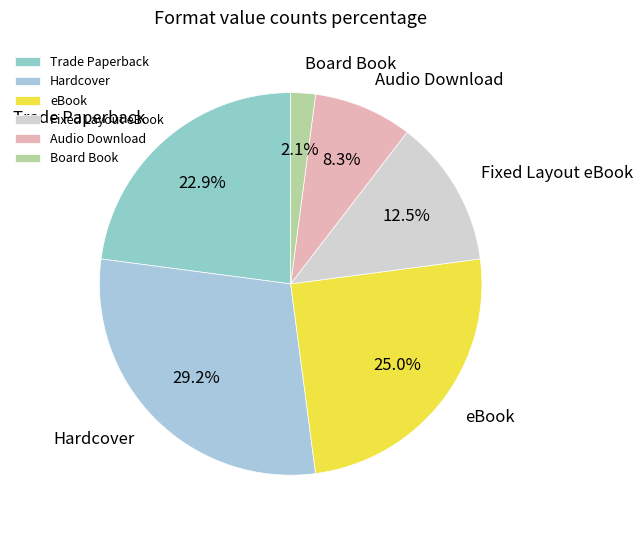

How many segments does this pie chart have?

6